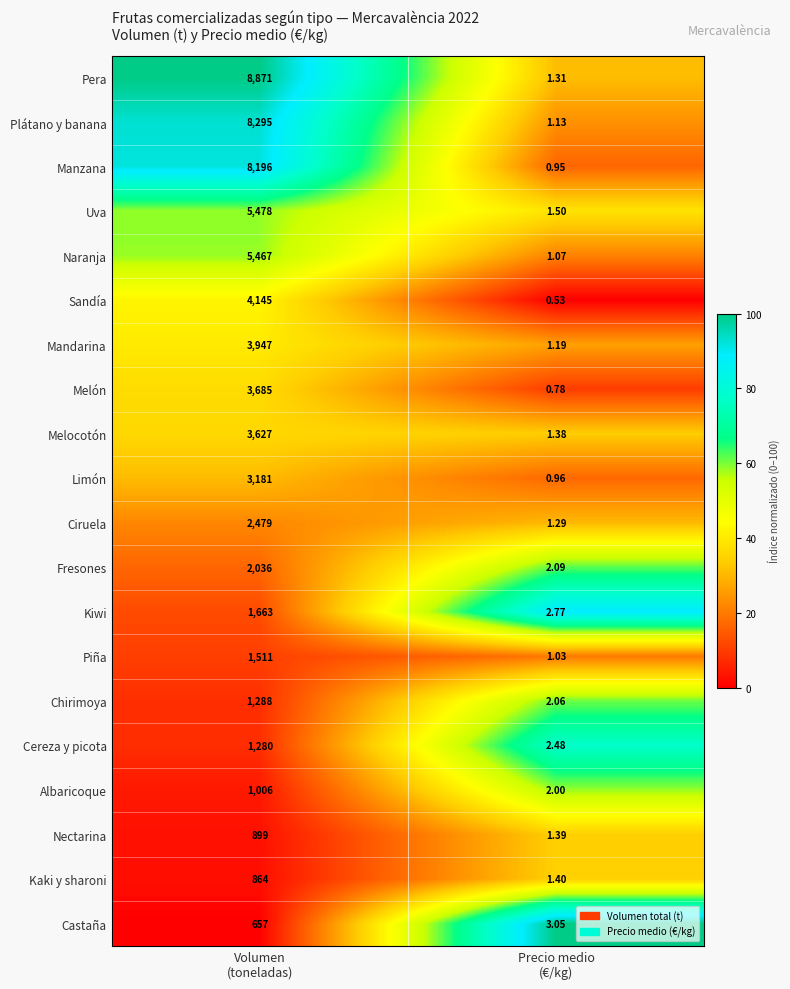

Rank the series by their maximum value, from lowest to highest.

Castaña, Kaki y sharoni, Nectarina, Albaricoque, Cereza y picota, Chirimoya, Piña, Kiwi, Fresones, Ciruela, Limón, Melocotón, Melón, Mandarina, Sandía, Naranja, Uva, Manzana, Plátano y banana, Pera